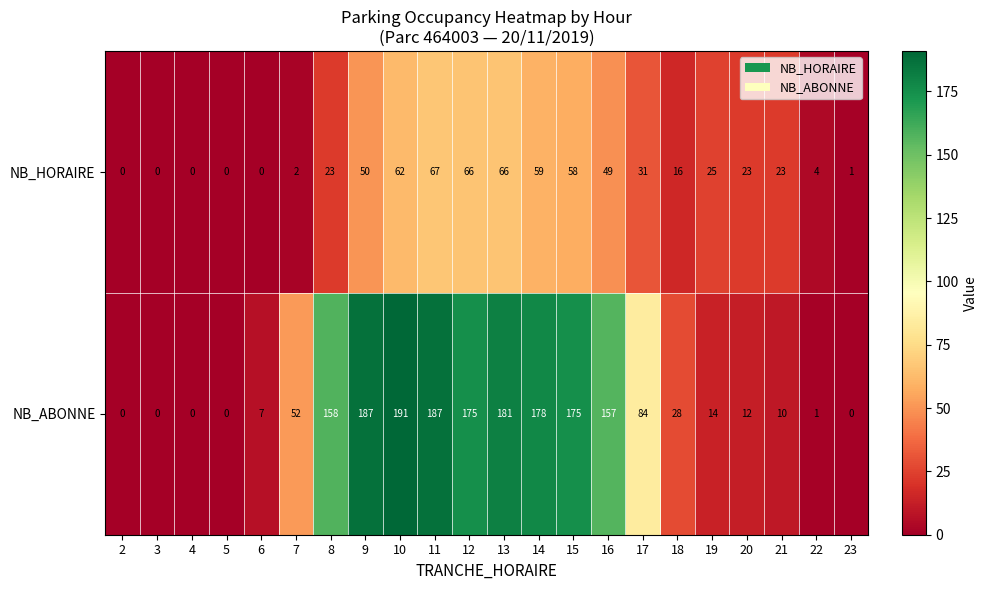

Which category has the highest value across all series?

10